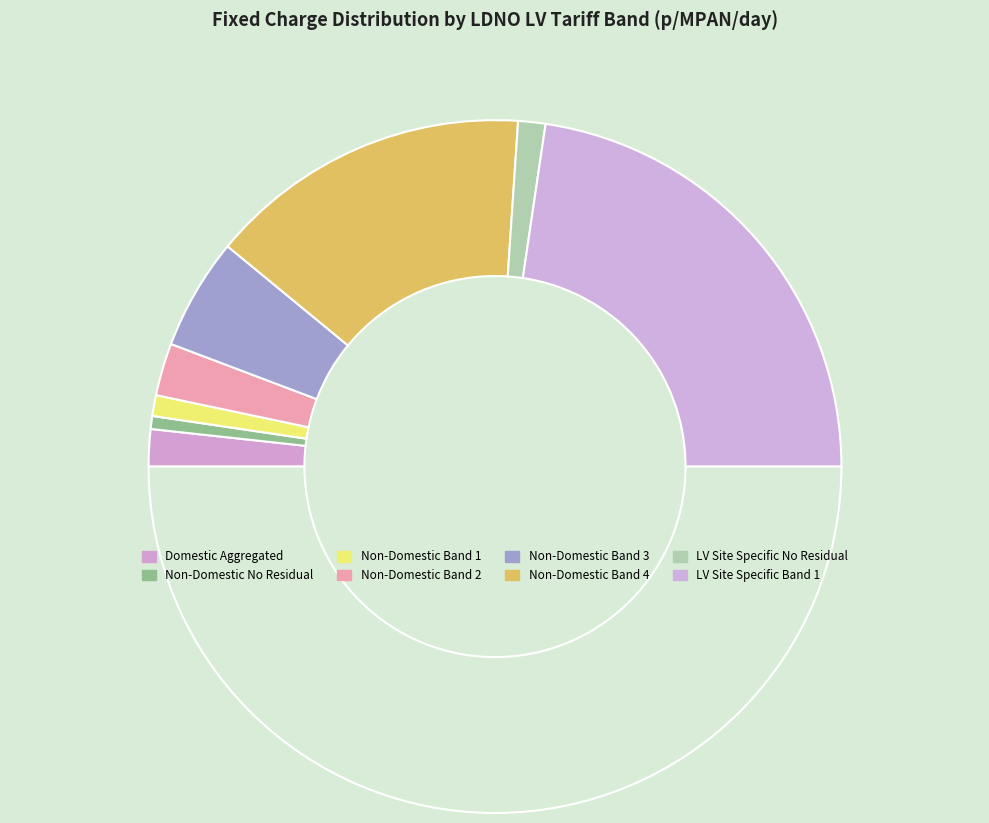

How many slices are in this pie chart?

9